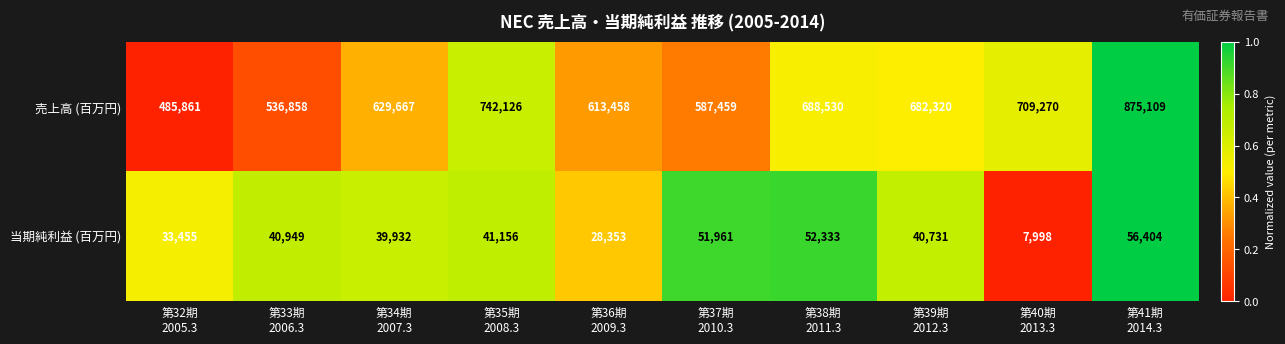

Reading right to left, transcribe all the data shown in this chart.

売上高 (百万円): 875109	709270	682320	688530	587459	613458	742126	629667	536858	485861
当期純利益 (百万円): 56404	7998	40731	52333	51961	28353	41156	39932	40949	33455